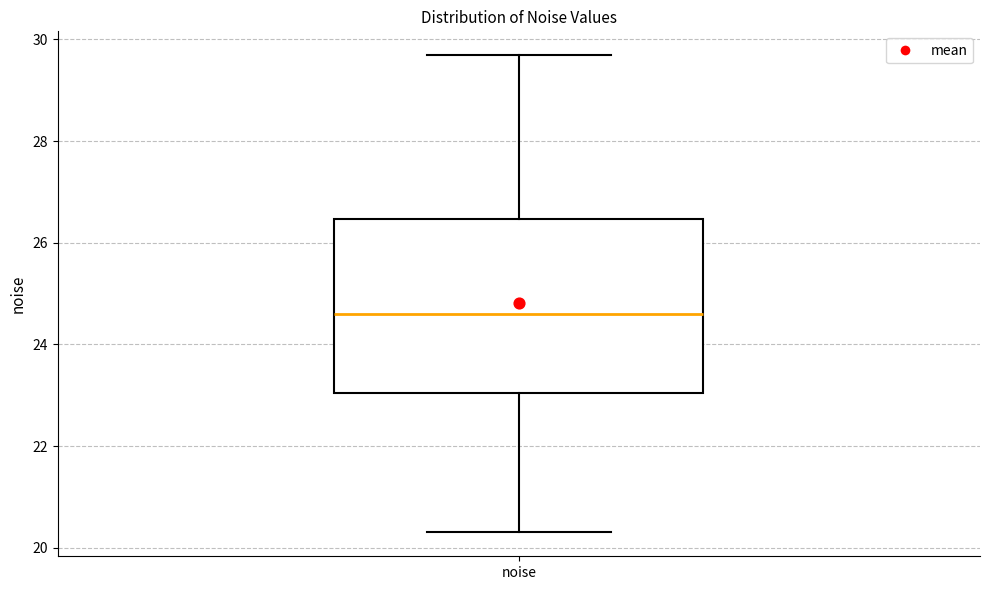

Read this box plot against the y-axis: the position of the median line, the range covered by the box, and the ends of both whiskers. The values are not printed on the chart, so give them approximately, as read against the axis.

median 24.6, box 23.0 to 26.4, whiskers 20.4 to 29.6